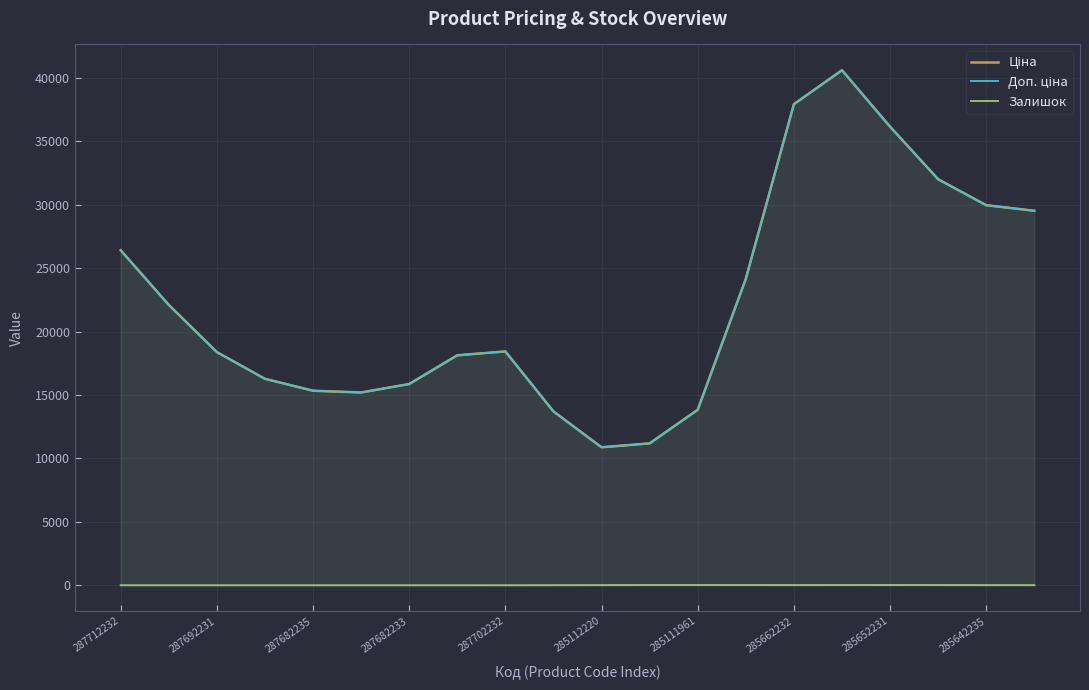

True or false: Залишок and Ціна intersect in this chart.

False